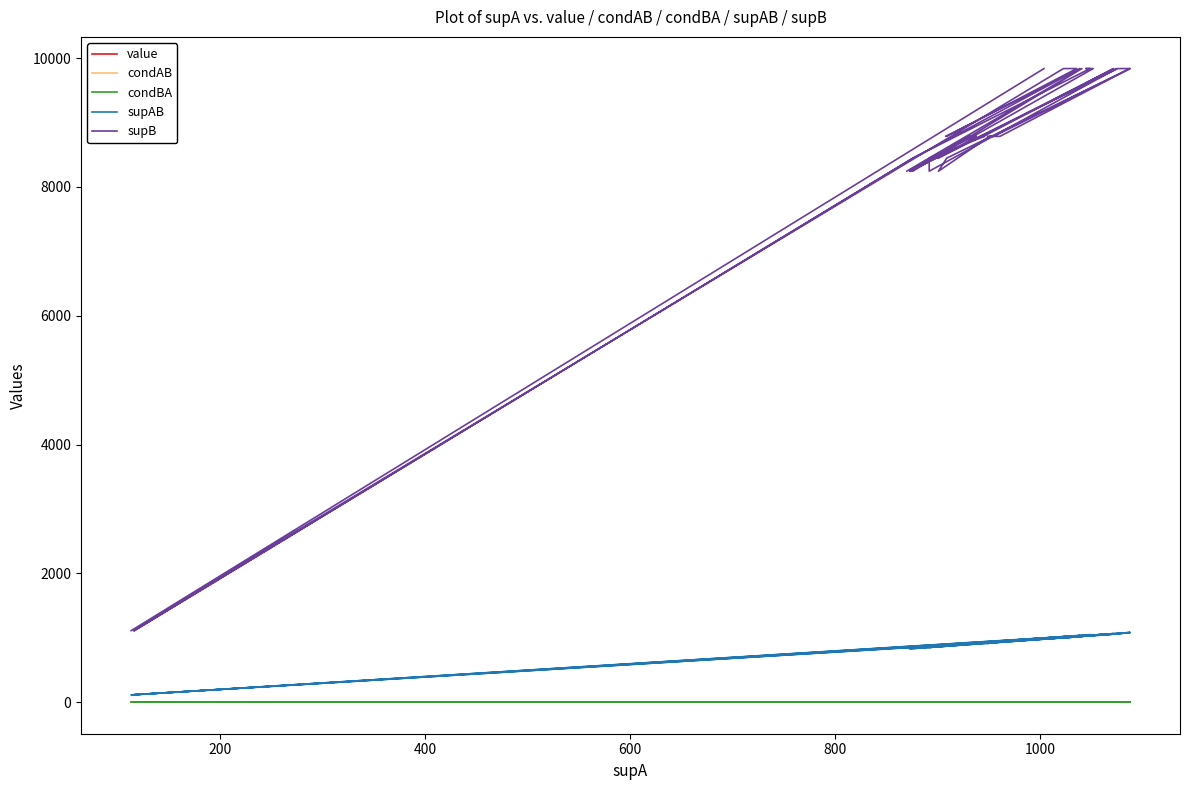

What is the maximum value for supB?

9839.0